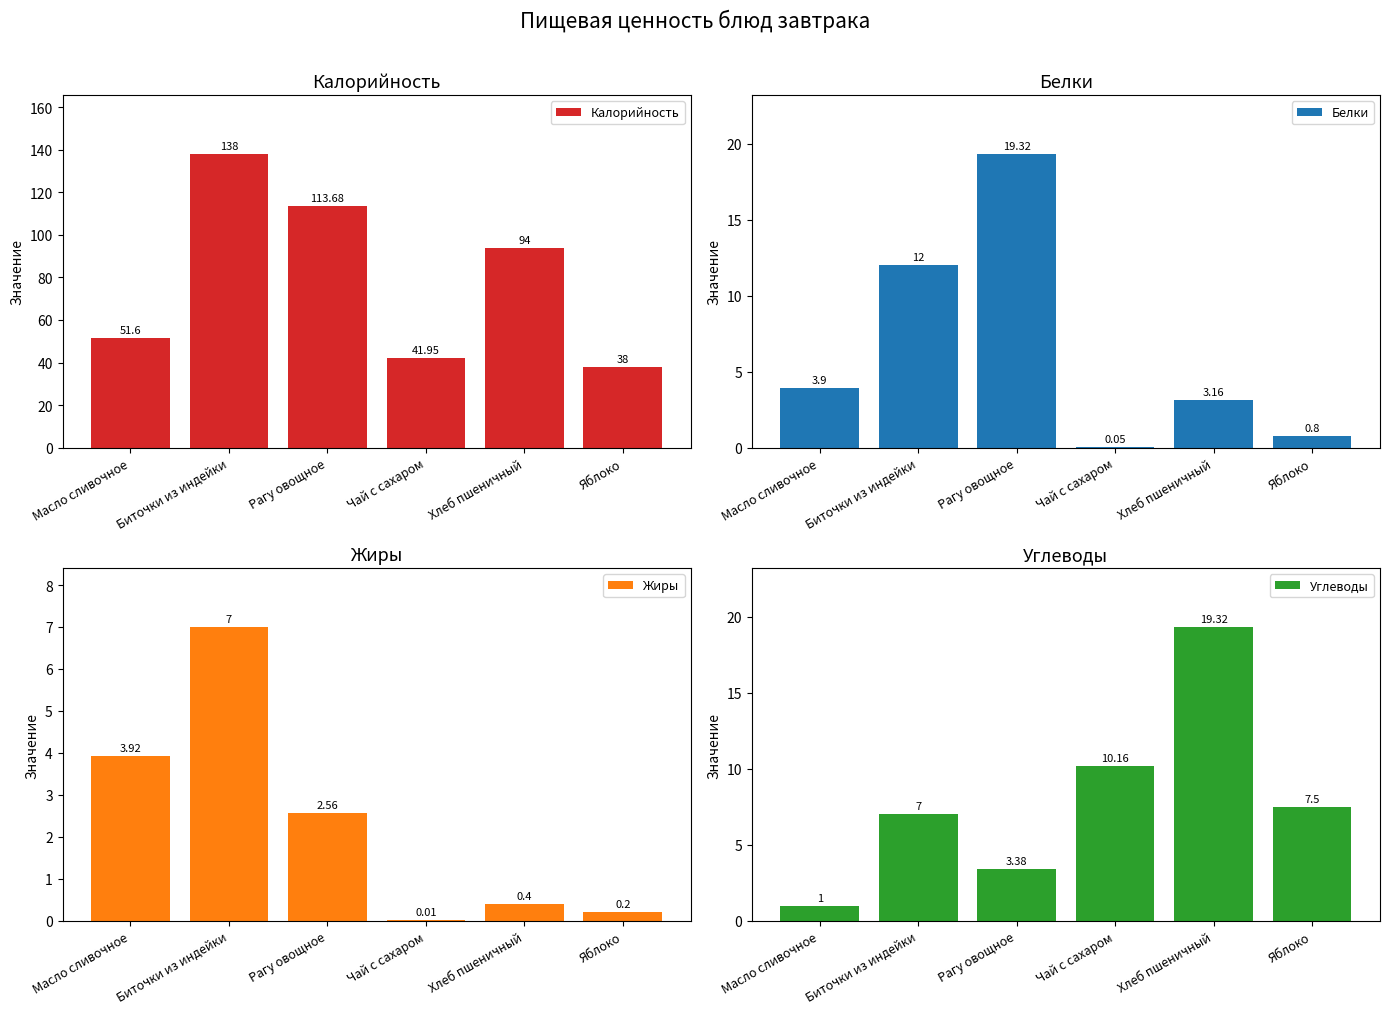

Count the number of data series in this chart.

4